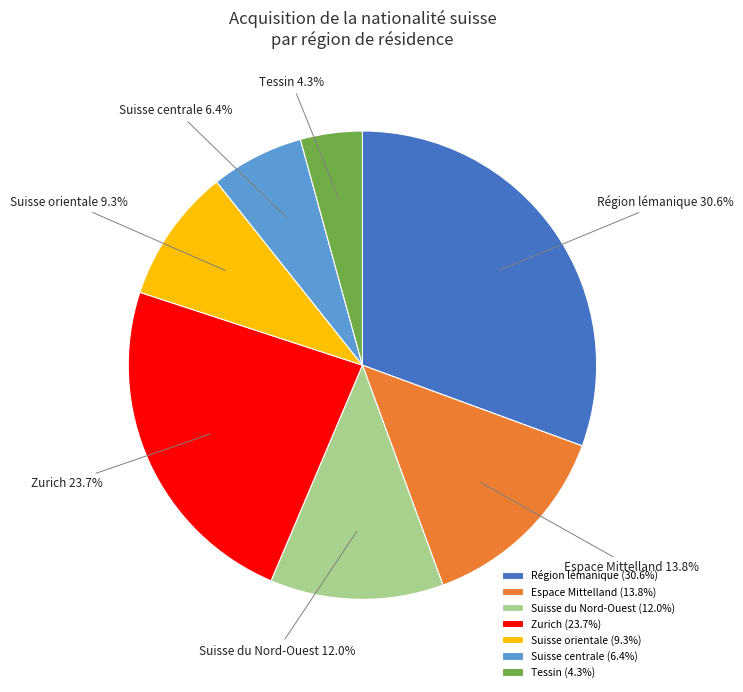

To the nearest percent, what portion does Région lémanique represent?

31%